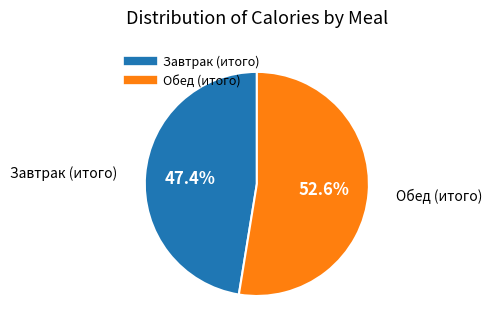

Rank the categories by value from highest to lowest.

Обед (итого), Завтрак (итого)